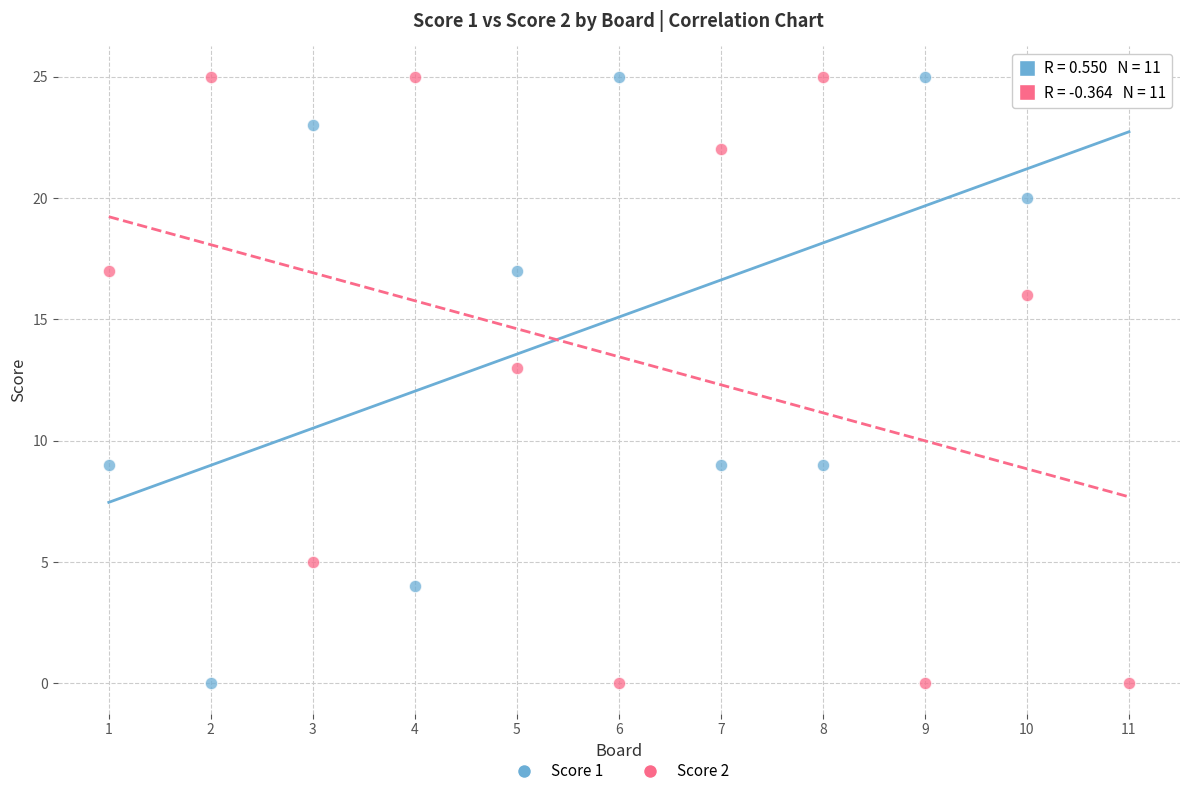

Across all data points, what is the range of Y values (max minus min)?

25